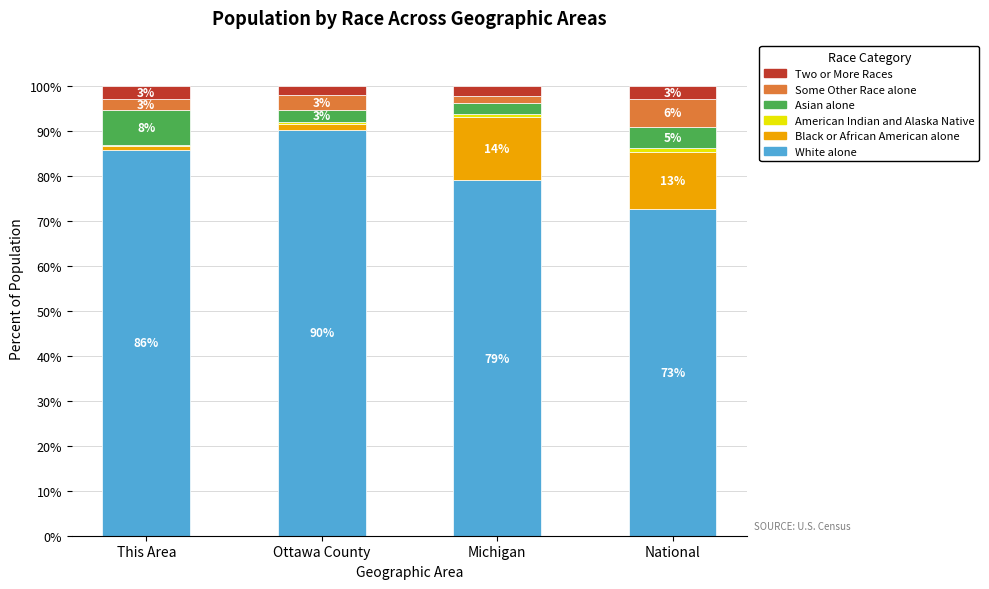

Does the chart contain stacked bars?

Yes